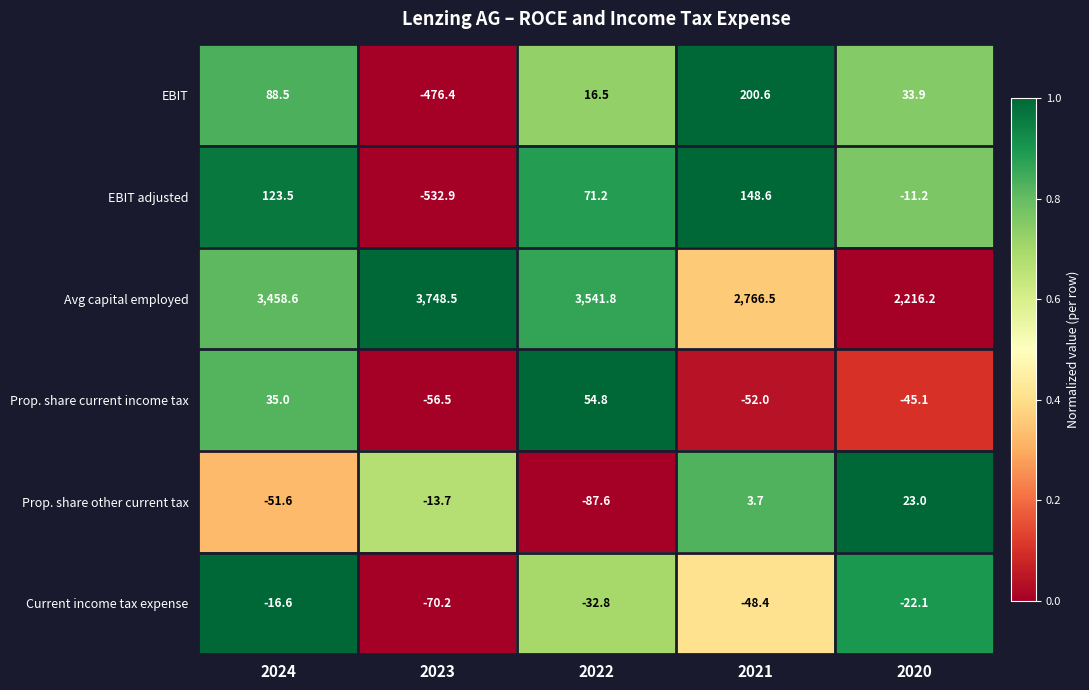

What is the sum of all Avg capital employed values?

15731.6